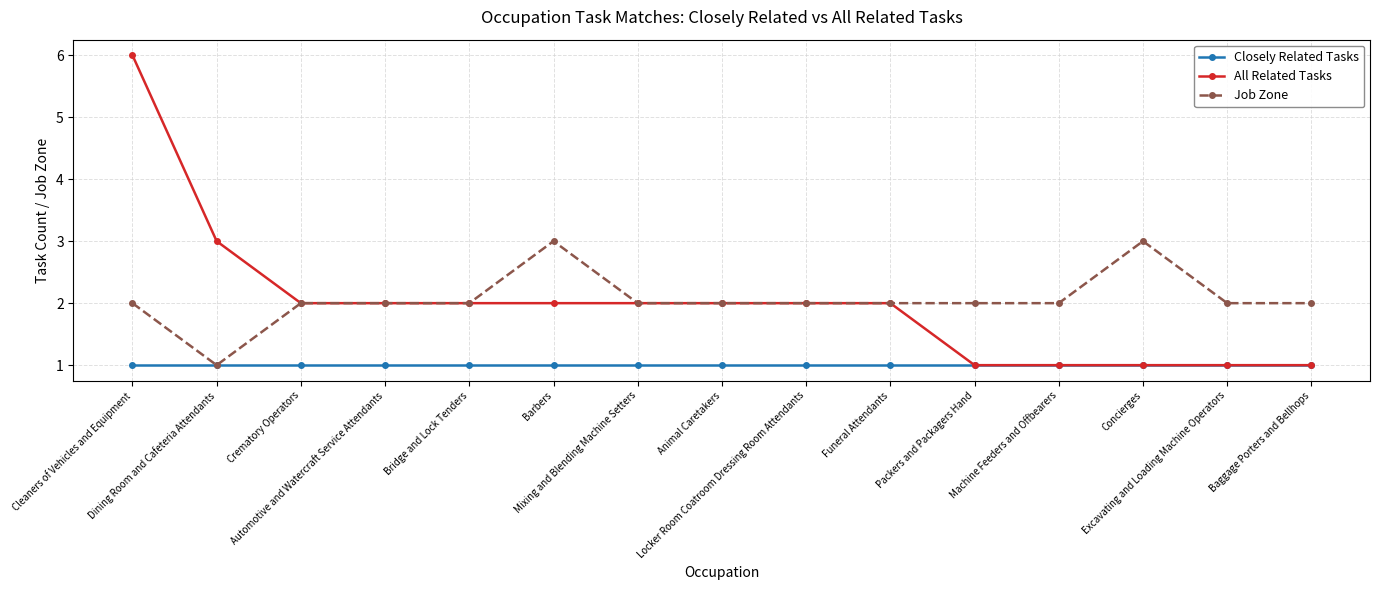

Read the All Related Tasks value at Concierges.

1